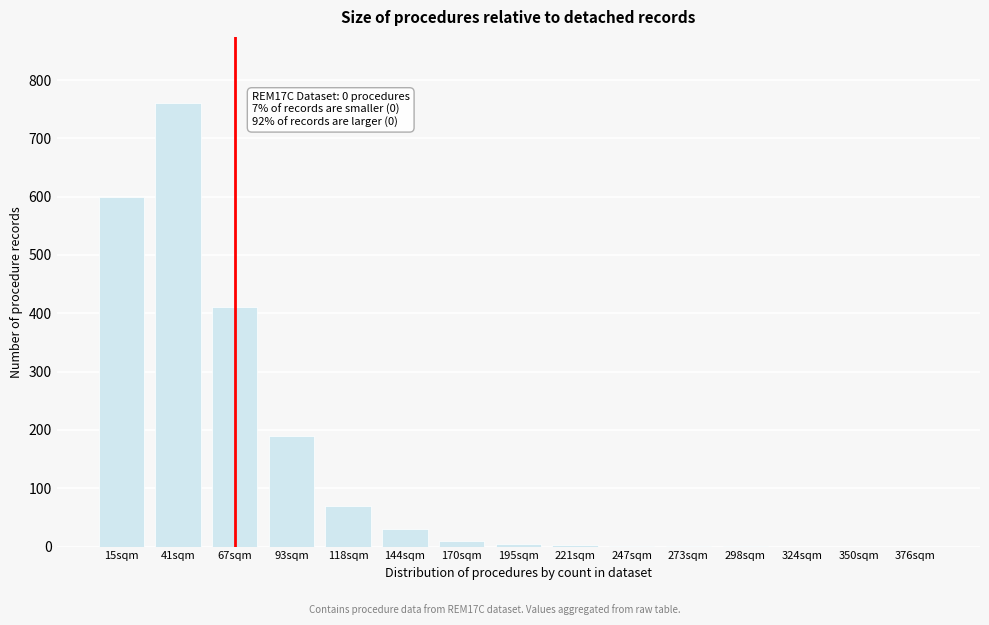

Between 118sqm and 41sqm, which is larger?

41sqm